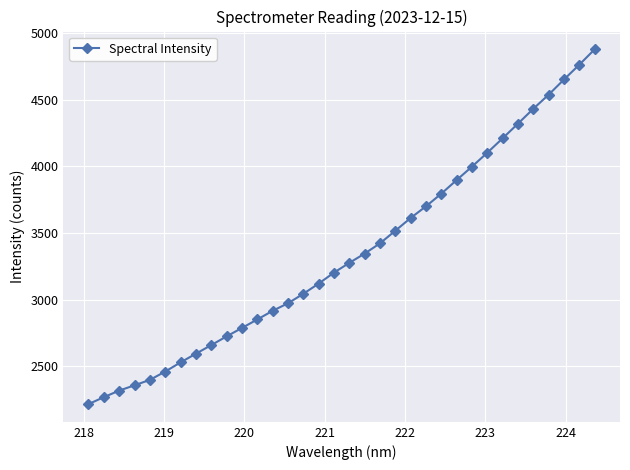

True or false: the data has more than 2 interior local peaks.

False